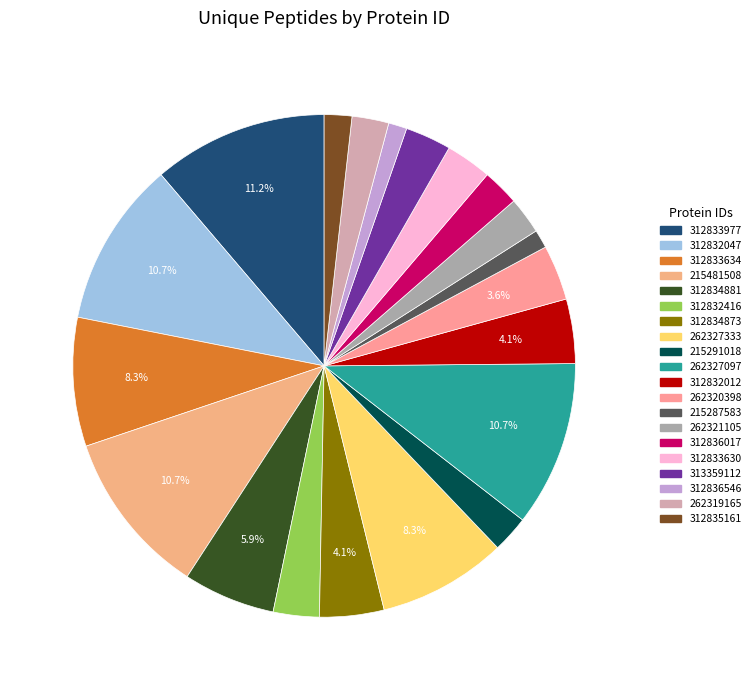

How many segments does this pie chart have?

20